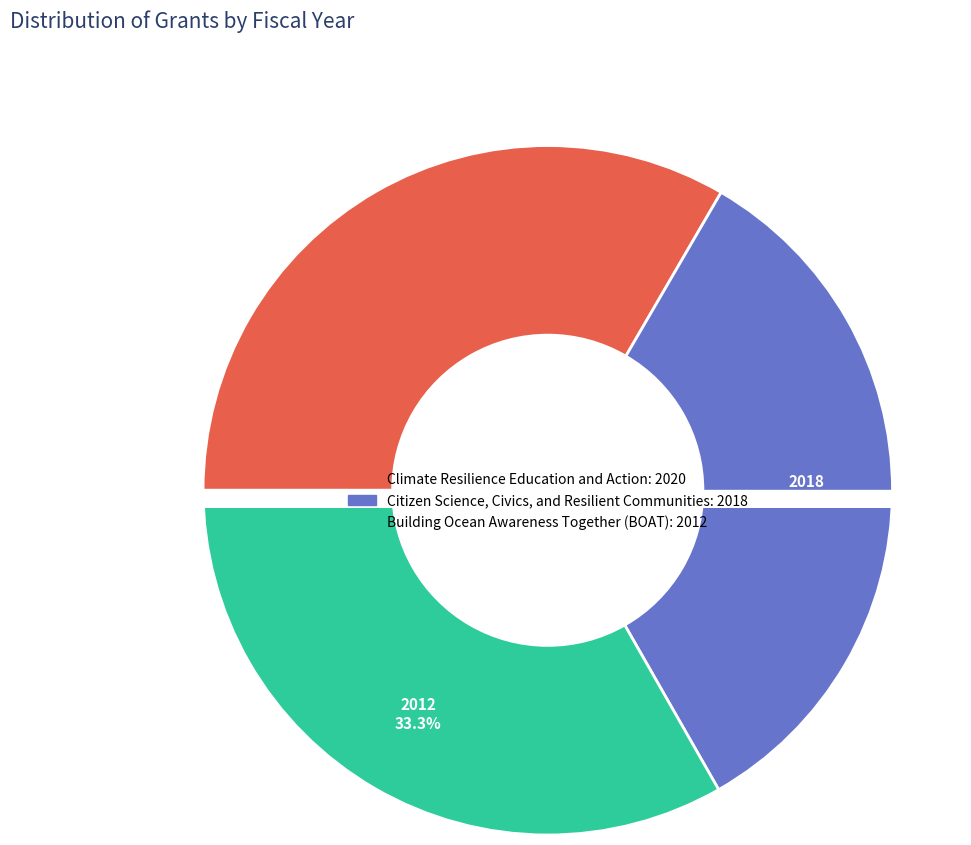

How many segments does this pie chart have?

3